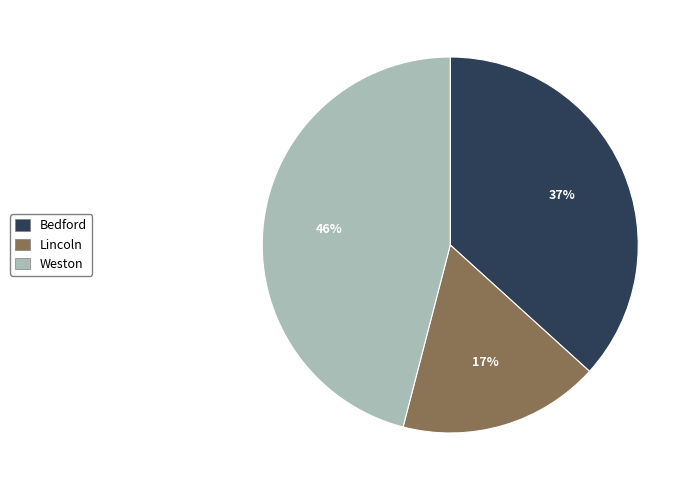

Combined, do Bedford and Weston account for over 50%?

Yes